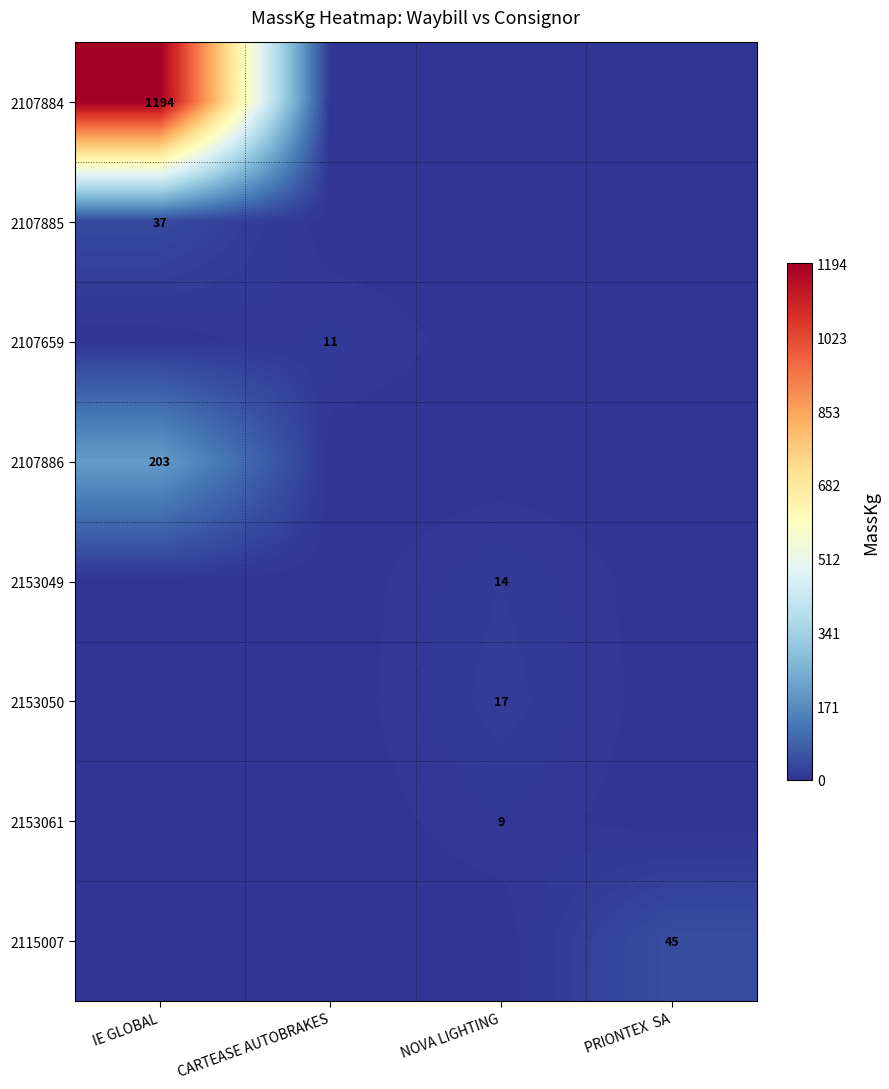

How many data points in 2153049 are above 0?

1